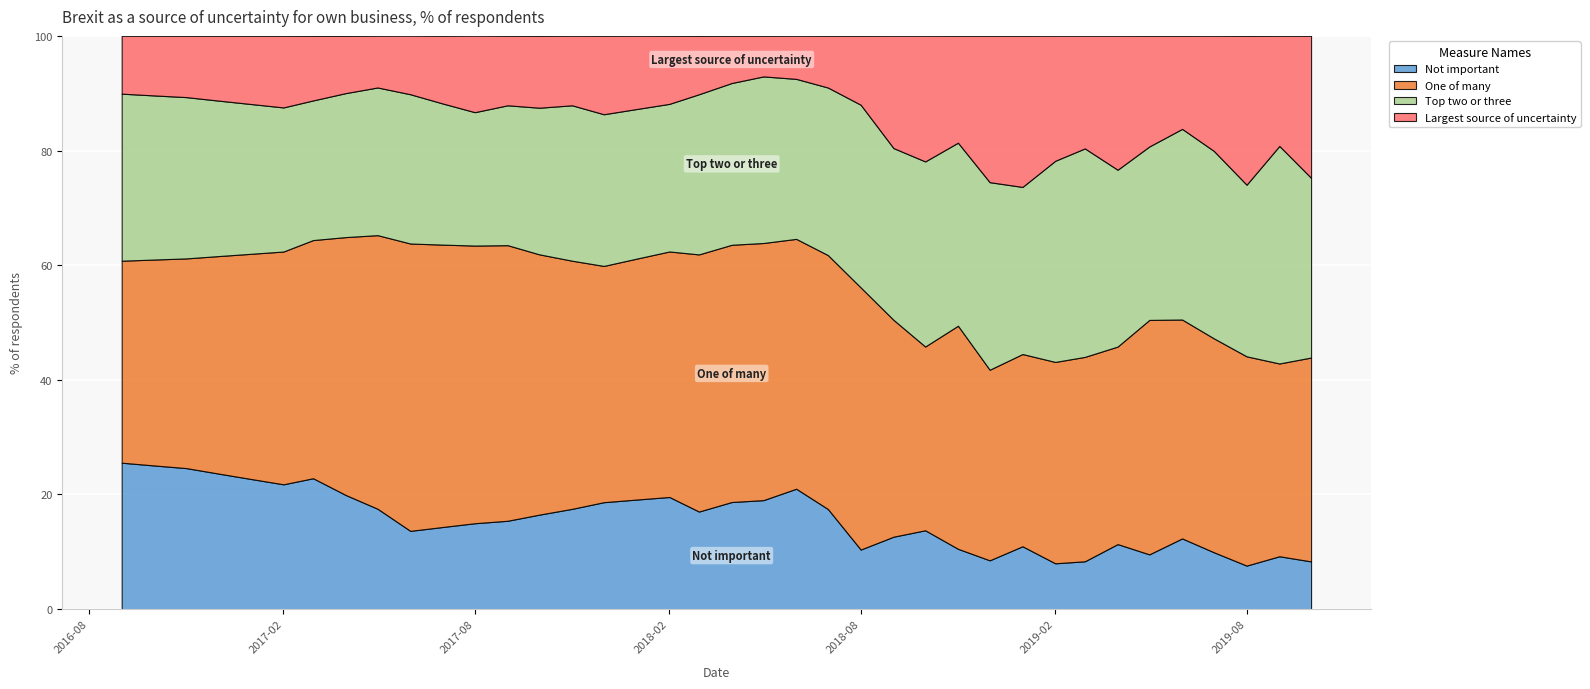

Reading left to right, what are all the values shown in this chart?

Not important: 25.5	25.1	24.6	23.7	22.7	21.8	22.8	19.9	17.5	13.7	14.3	15.0	15.4	16.5	17.5	18.6	19.1	19.6	17.0	18.7	19.0	21.0	17.5	10.4	12.6	13.8	10.5	8.5	11.0	8.0	8.3	11.3	9.6	12.3	9.9	7.6	9.2	8.3
One of many: 35.2	35.9	36.6	37.9	39.3	40.6	41.5	45.0	47.7	50.1	49.3	48.4	48.1	45.4	43.3	41.2	42.0	42.8	44.9	44.9	44.9	43.6	44.3	45.7	37.8	32.1	38.9	33.2	33.5	35.1	35.7	34.5	40.9	38.2	37.3	36.5	33.6	35.6
Top two or three: 29.1	28.6	28.1	27.1	26.1	25.1	24.4	25.1	25.8	26.0	24.6	23.3	24.4	25.6	27.1	26.5	26.1	25.8	27.9	28.2	29.1	27.9	29.2	31.9	30.0	32.3	31.9	32.7	29.1	35.1	36.4	30.9	30.3	33.3	32.7	29.9	38.0	31.4
Largest source of uncertainty: 10.1	10.4	10.7	11.3	11.9	12.5	11.2	10.0	9.0	10.2	11.8	13.3	12.1	12.5	12.1	13.7	12.8	11.9	10.2	8.2	7.1	7.5	9.0	12.0	19.6	21.9	18.6	25.5	26.4	21.8	19.6	23.4	19.3	16.2	20.1	25.9	19.2	24.8